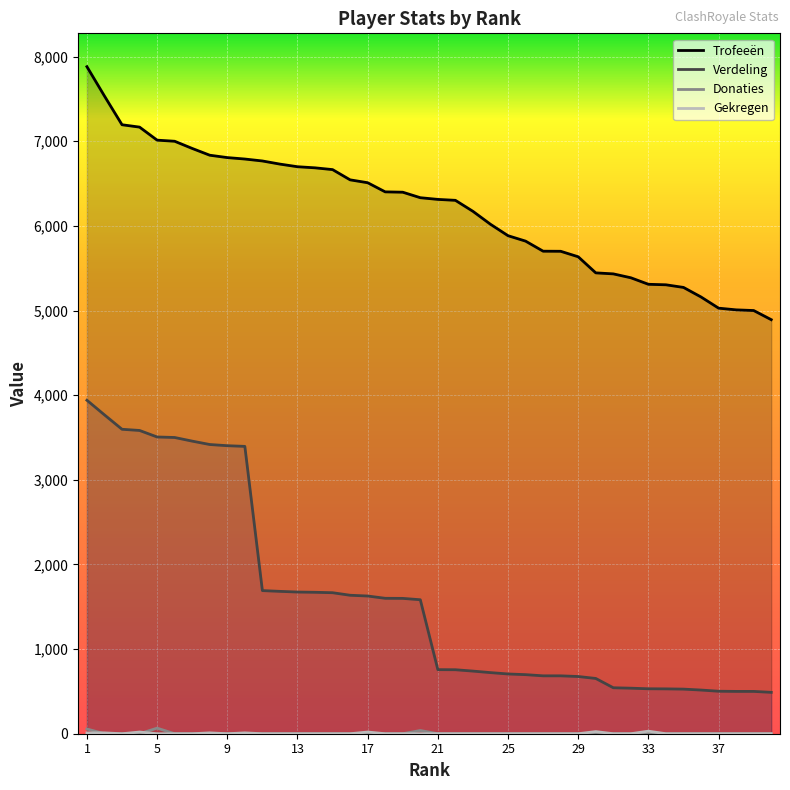

True or false: Verdeling and Donaties intersect in this chart.

False